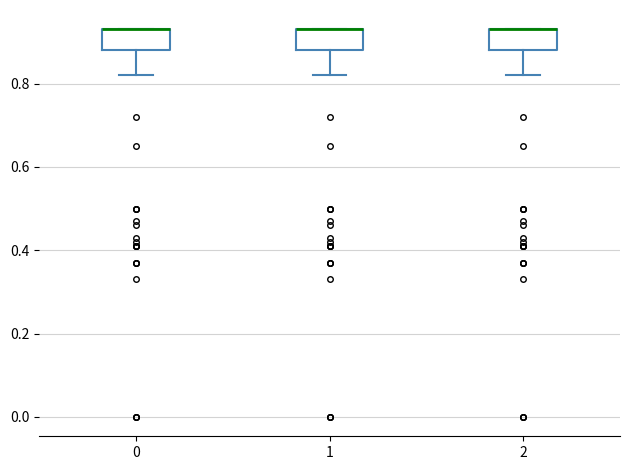

Reading left to right, read every box against the y-axis: the position of its median line, the range the box covers, and the ends of its whiskers. The values are not printed on the chart, so give them approximately, as read against the axis.

0: median 0.94 (drawn on the box's upper edge), box 0.88 to 0.94, whiskers 0.82 to 0.94
1: median 0.94 (drawn on the box's upper edge), box 0.88 to 0.94, whiskers 0.82 to 0.94
2: median 0.94 (drawn on the box's upper edge), box 0.88 to 0.94, whiskers 0.82 to 0.94